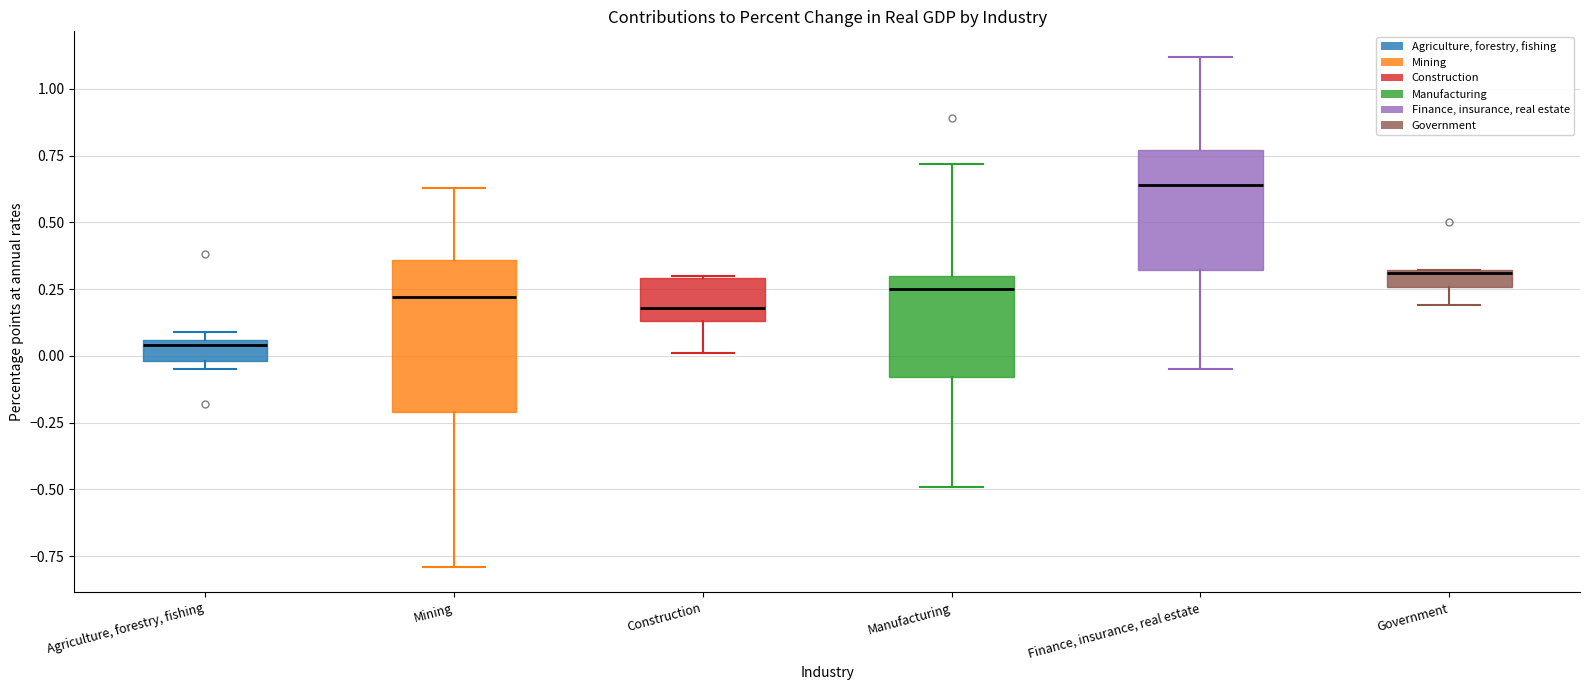

Which box is the tallest, from its lower edge to its upper edge?

Mining